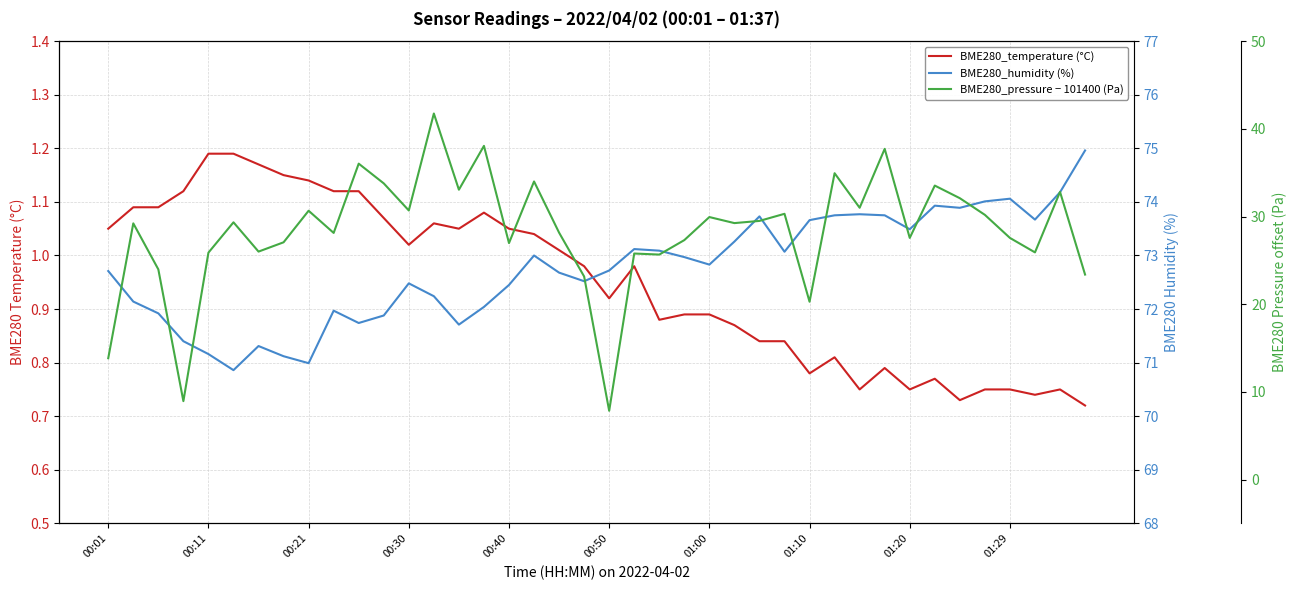

At 01:10, list the series in order from largest to smallest.

BME280_humidity (%), BME280_pressure − 101400 (Pa), BME280_temperature (°C)